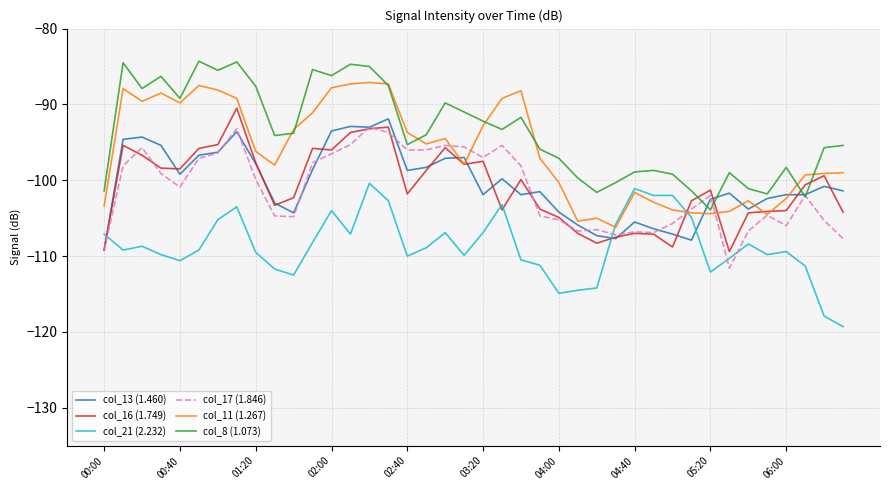

What is the minimum value for col_21 (2.232)?

-119.3